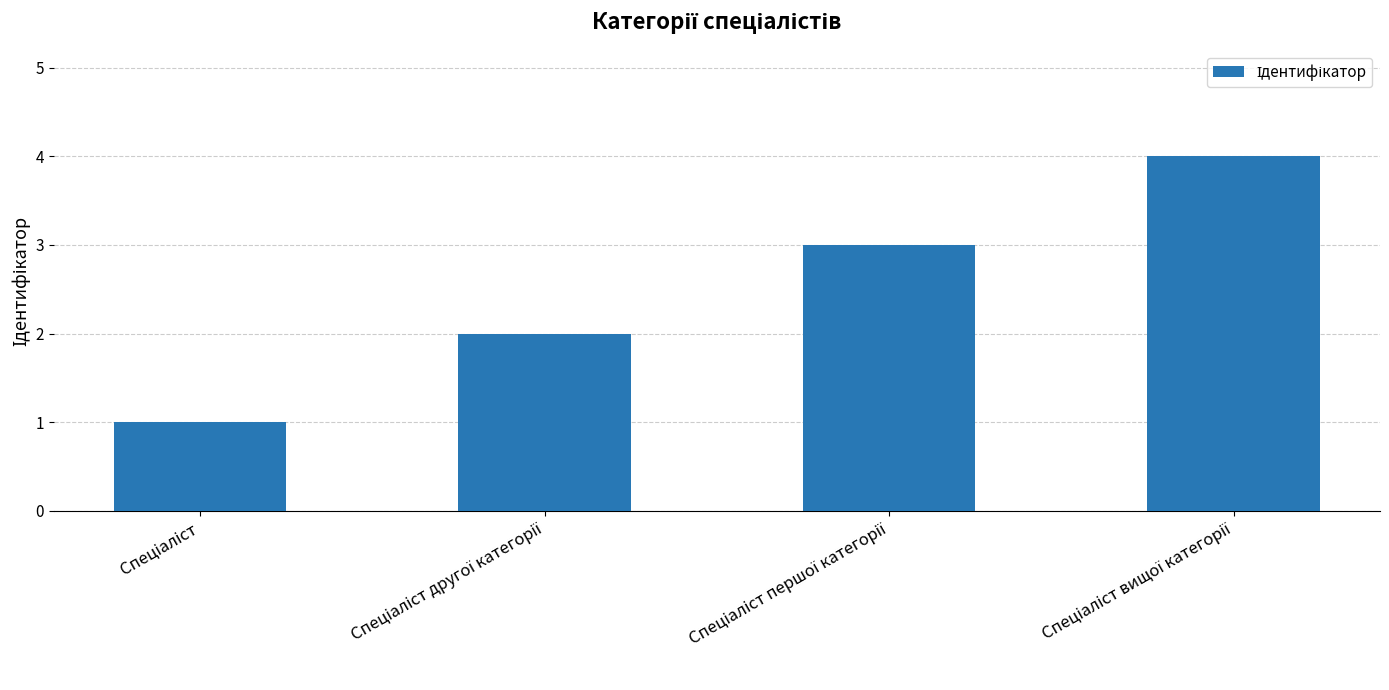

What is the sum of all values?

10